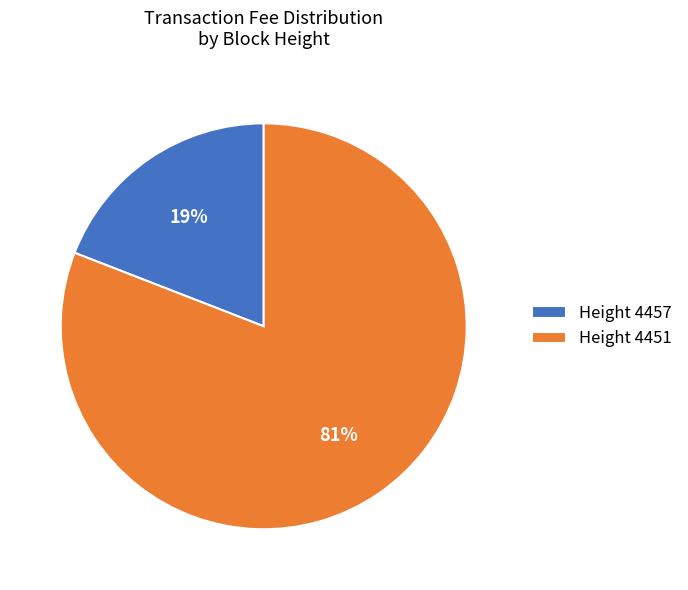

Do Height 4457 and Height 4451 together represent more than half of the pie?

Yes